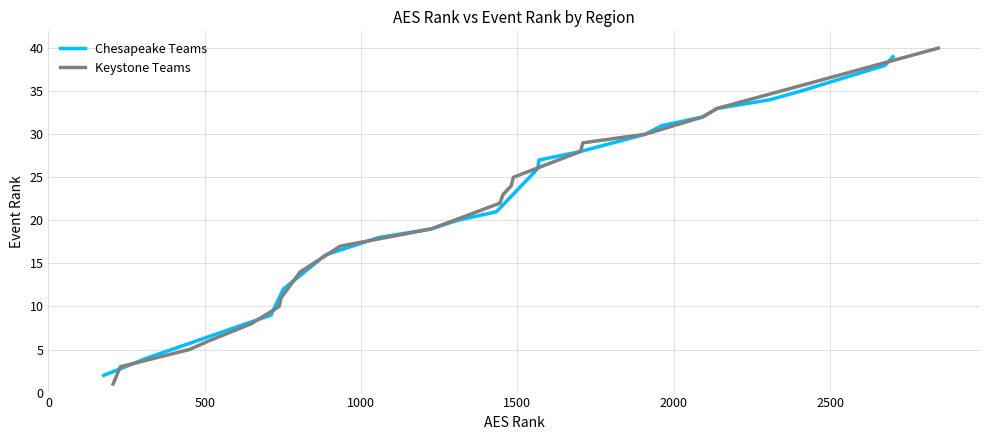

Reading left to right, list all the values displayed in this chart.

Chesapeake Teams: 2	4	9	12	16	18	19	20	21	26	27	28	30	31	32	33	34	35	38	39
Keystone Teams: 1	3	5	6	8	10	11	14	17	19	22	23	24	25	28	29	30	32	33	40